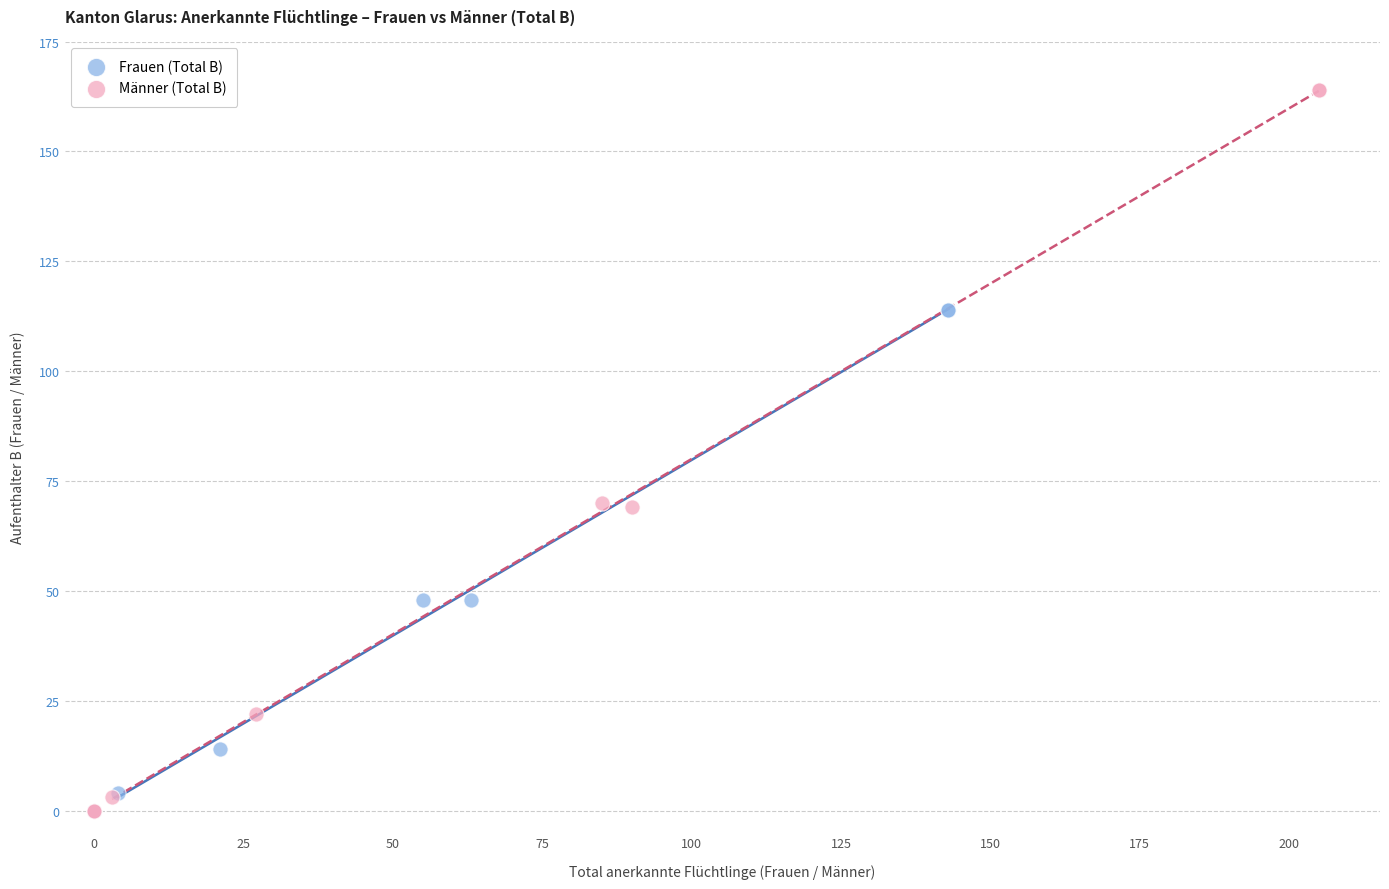

Which series contains the highest Y value?

Männer (Total B)